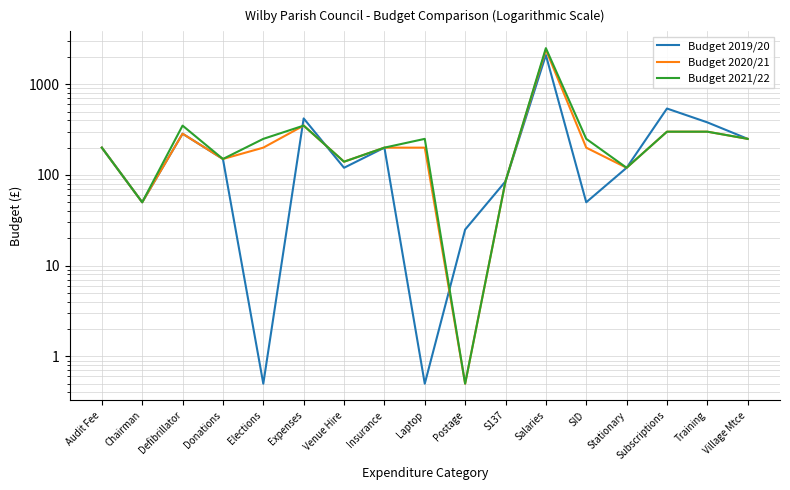

Which series changed the most between Insurance and Laptop?

Budget 2019/20